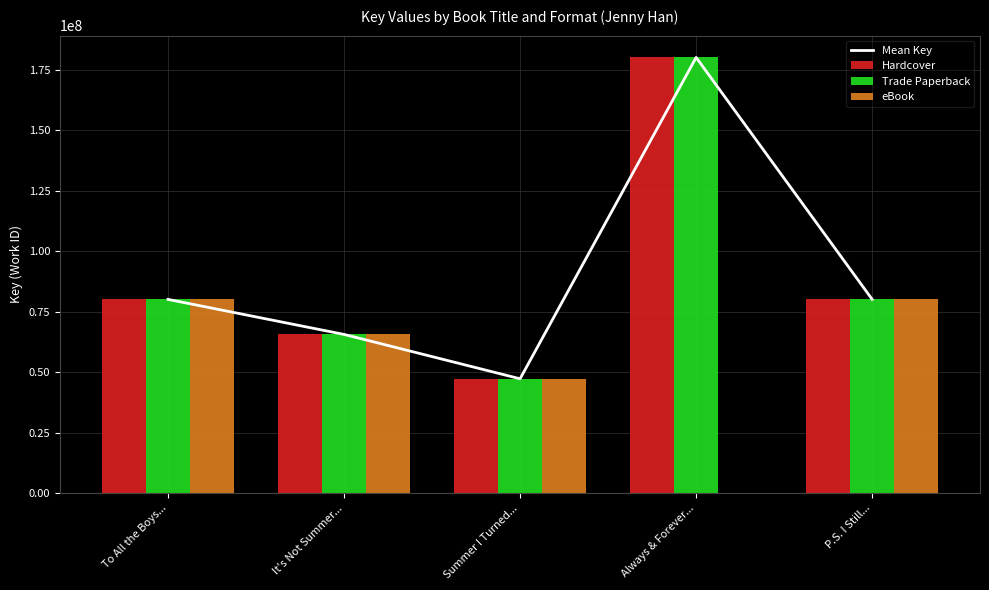

At Summer I Turned..., list the series in order from smallest to largest.

Mean Key, Hardcover, Trade Paperback, eBook